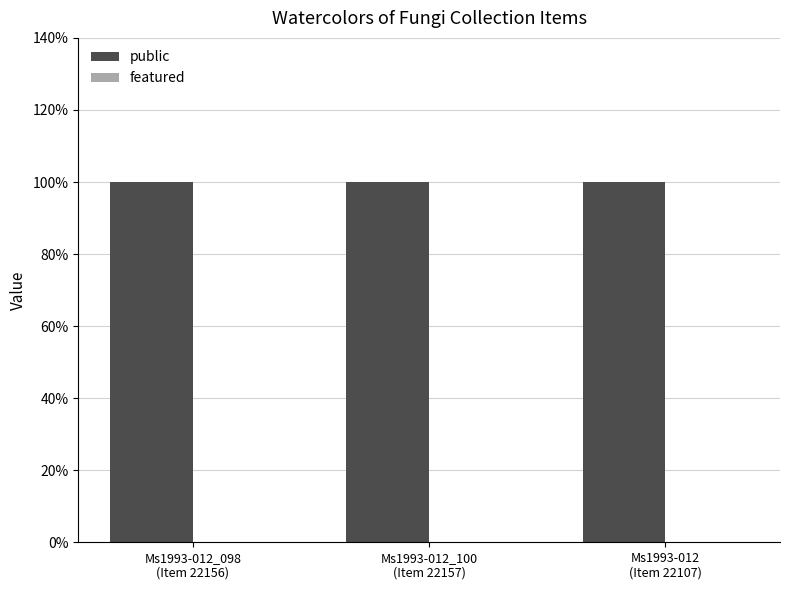

Is it true that public equals 0 at Ms1993-012
(Item 22107)?

False